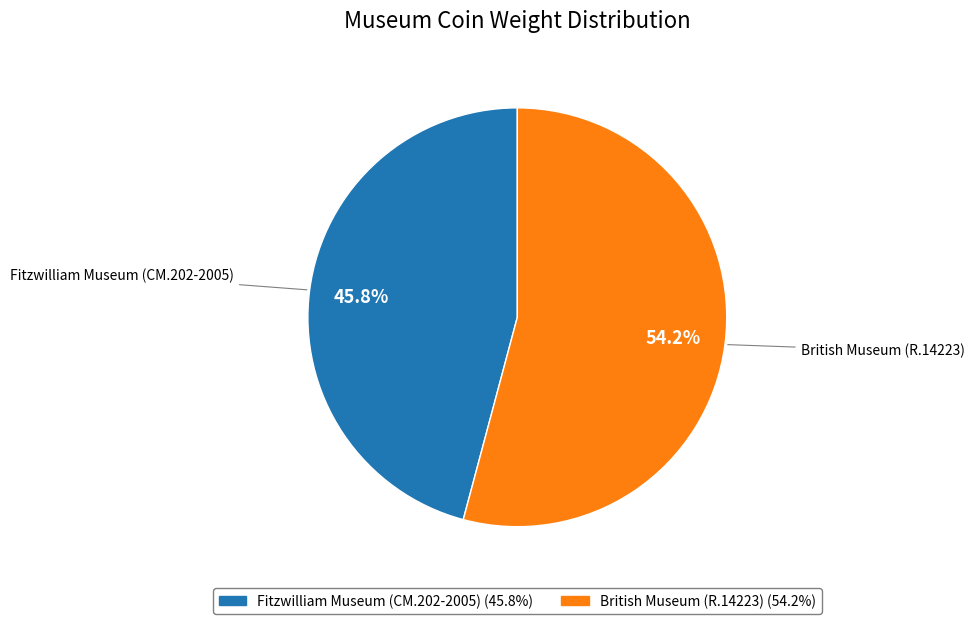

Does British Museum (R.14223) represent more than half of the total?

Yes